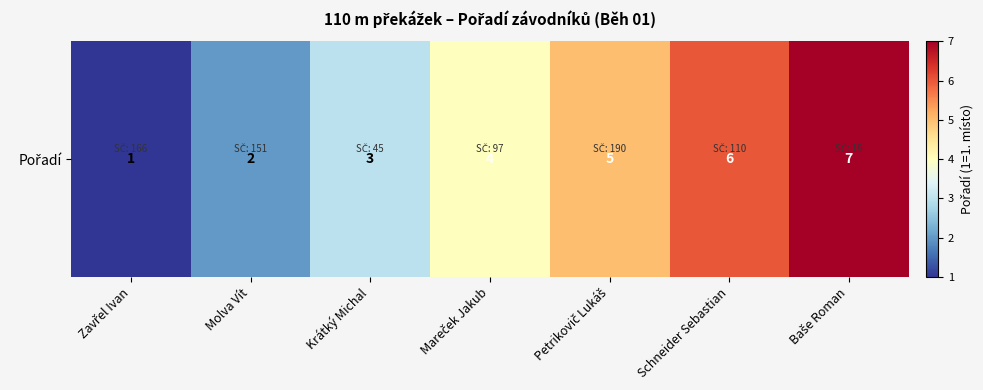

What is the average value?

4